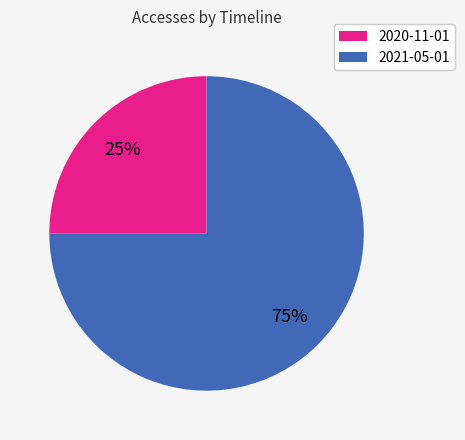

How many slices are in this pie chart?

2